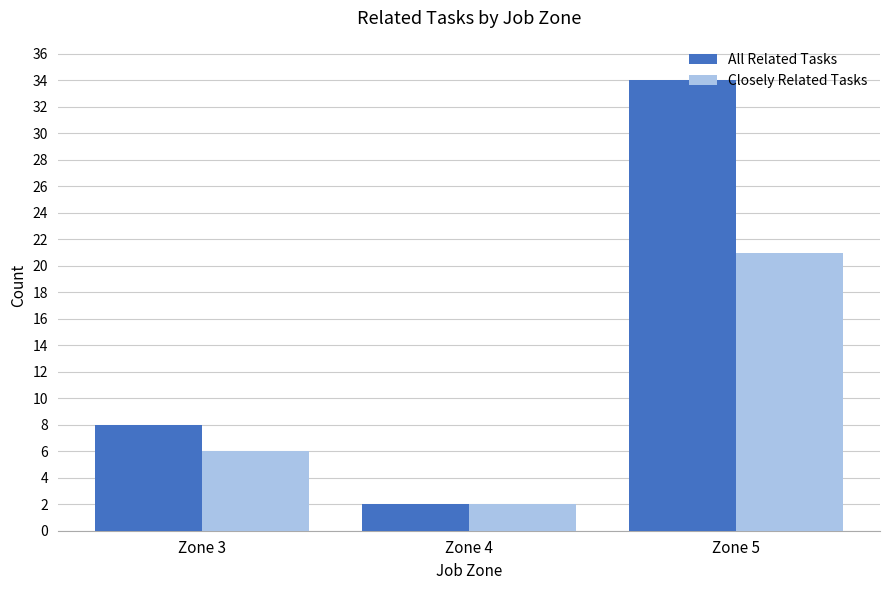

How many bars are there in each group?

2